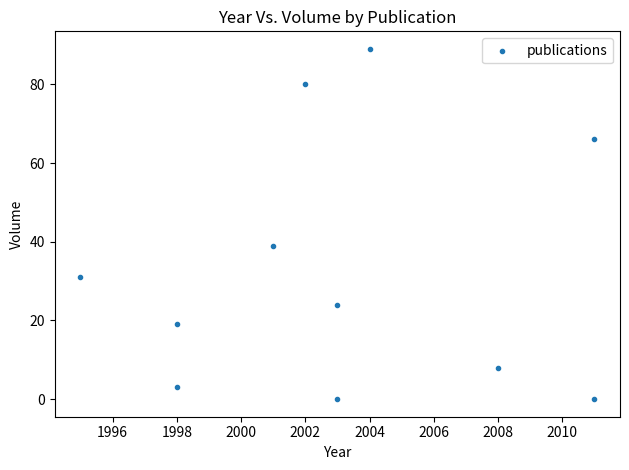

What Y value in the scatter plot is closest to 44?

39